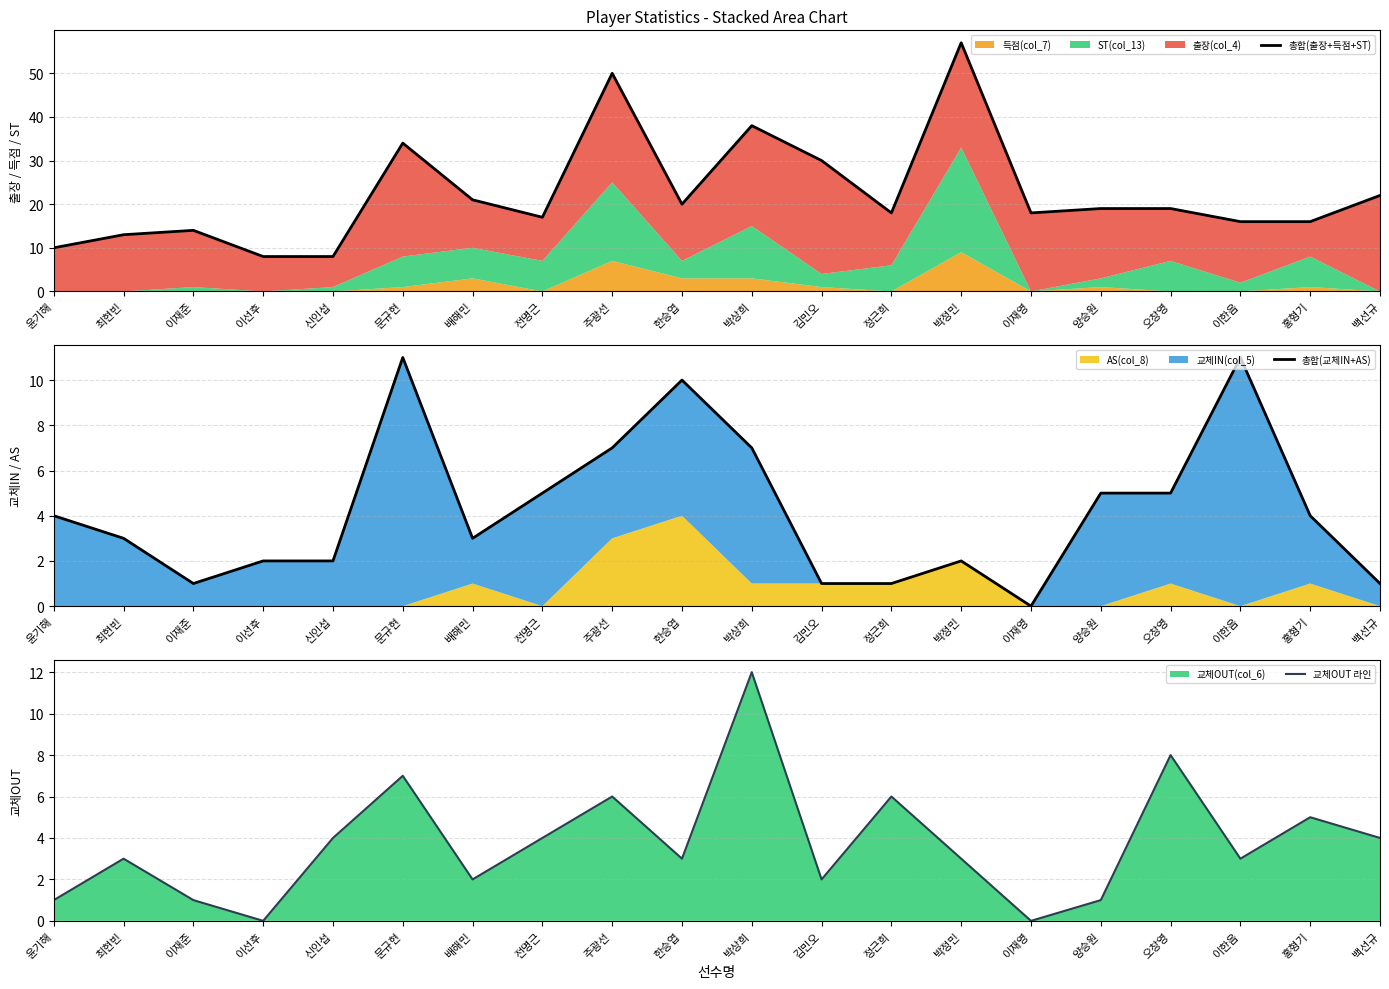

What is the average value of the 총합(교체IN+AS) series?

4